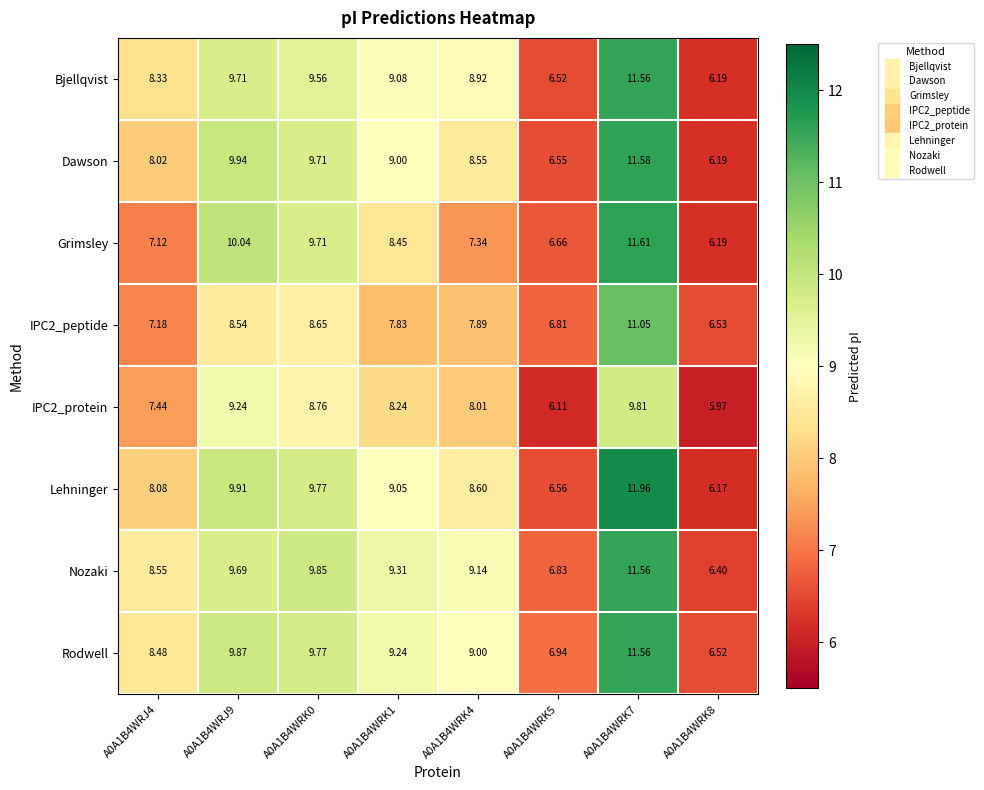

At which category is the sum across all series the highest?

A0A1B4WRK7